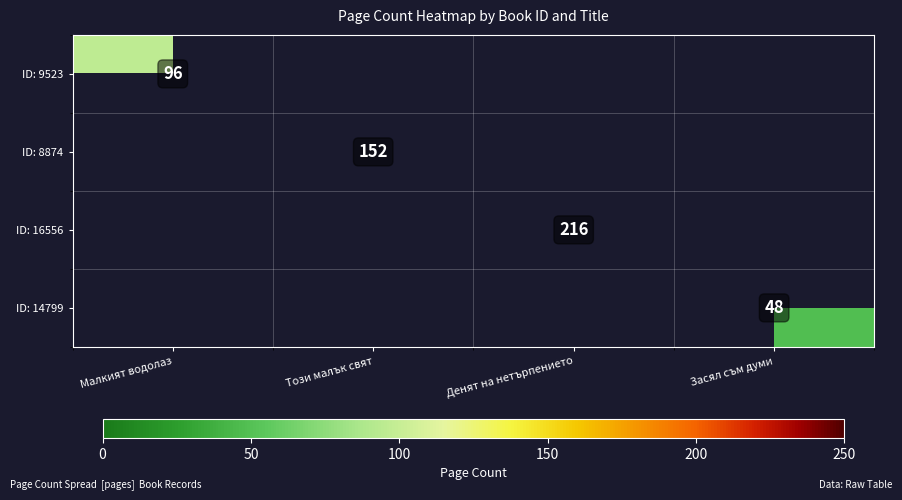

Where is ID: 9523 nearest to the value 48?

Малкият водолаз